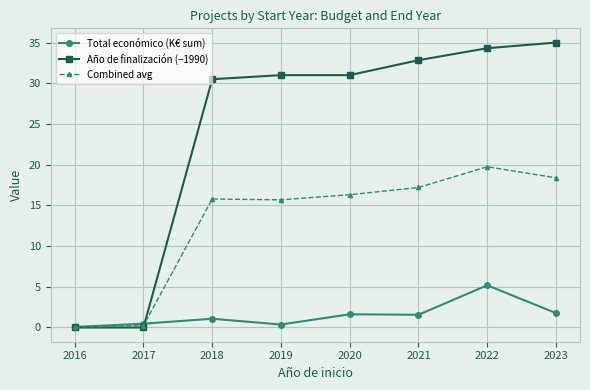

At 2020, list the series in order from largest to smallest.

Año de finalización (−1990), Combined avg, Total económico (K€ sum)